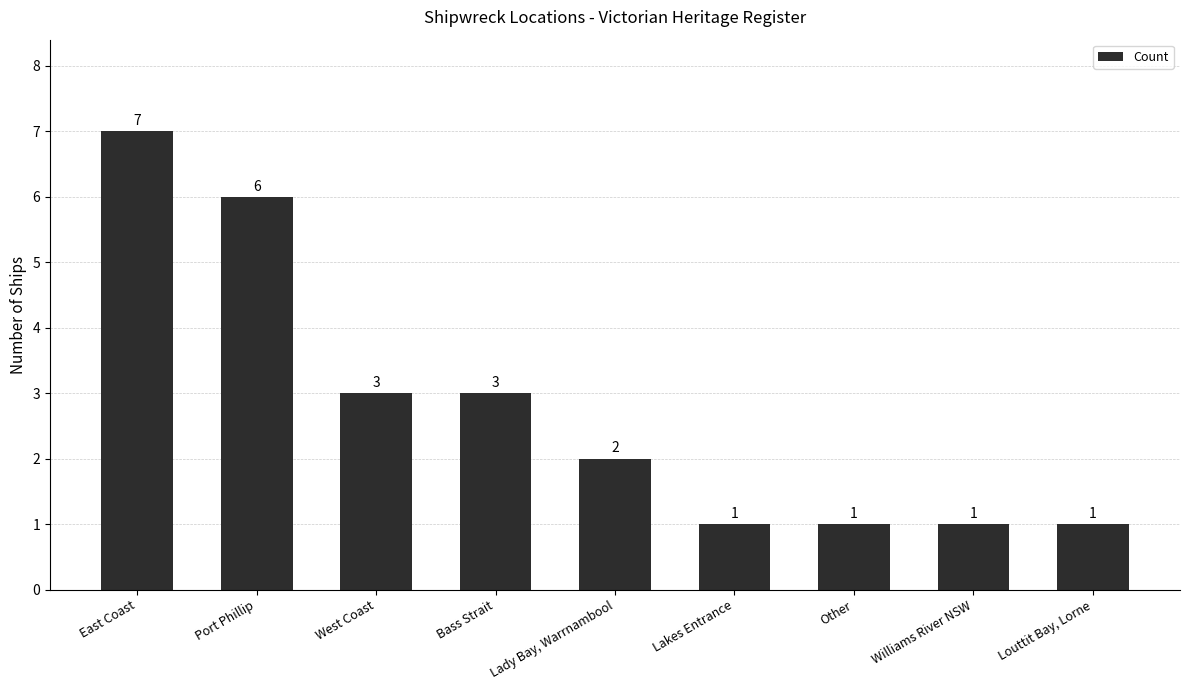

What is the change in value from Lady Bay, Warrnambool to Williams River NSW?

-1